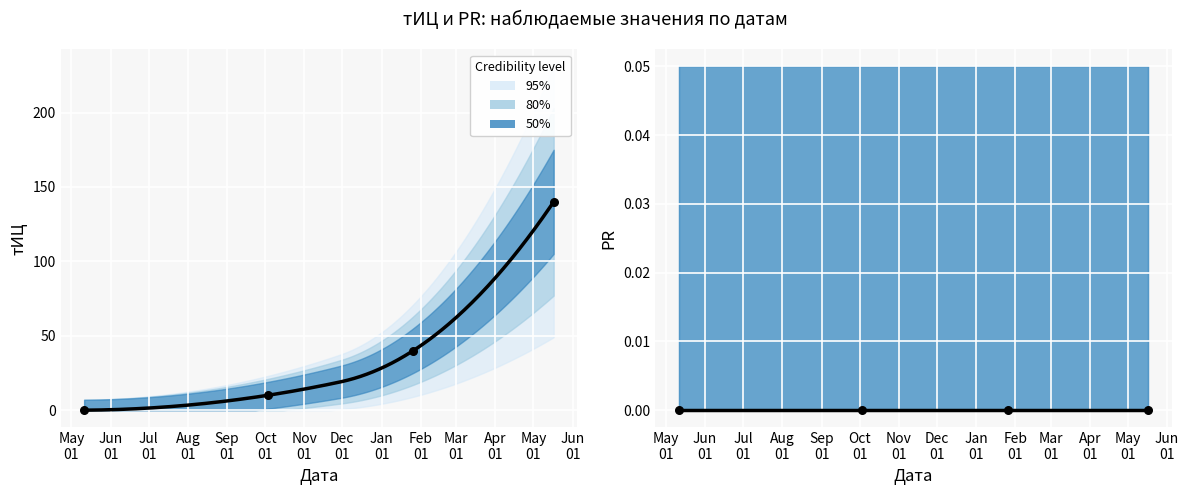

Between 2016-10-03 and 2017-01-26, which is larger?

2017-01-26